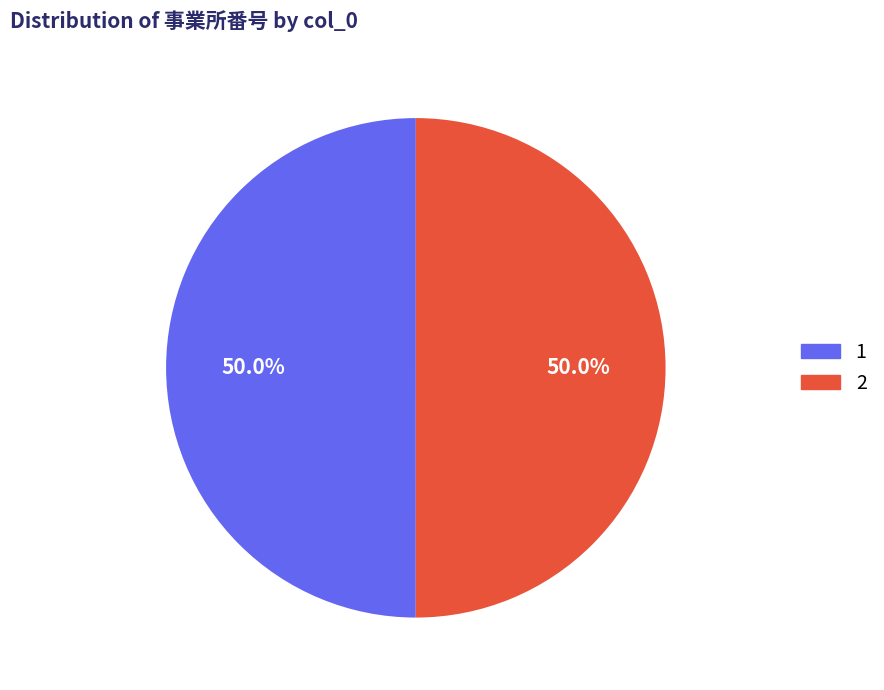

How many segments does this pie chart have?

2